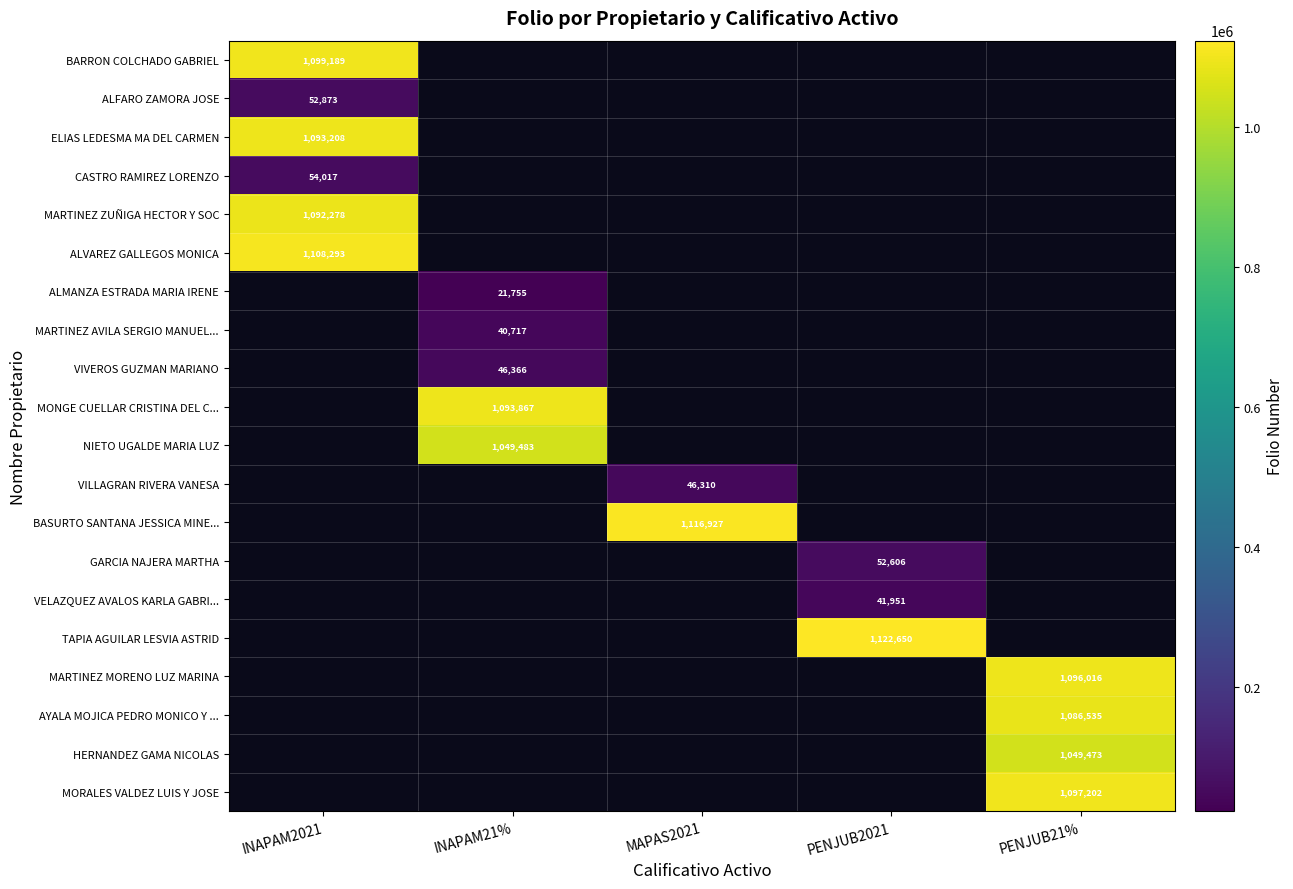

What is the minimum value shown in the chart?

21755.0